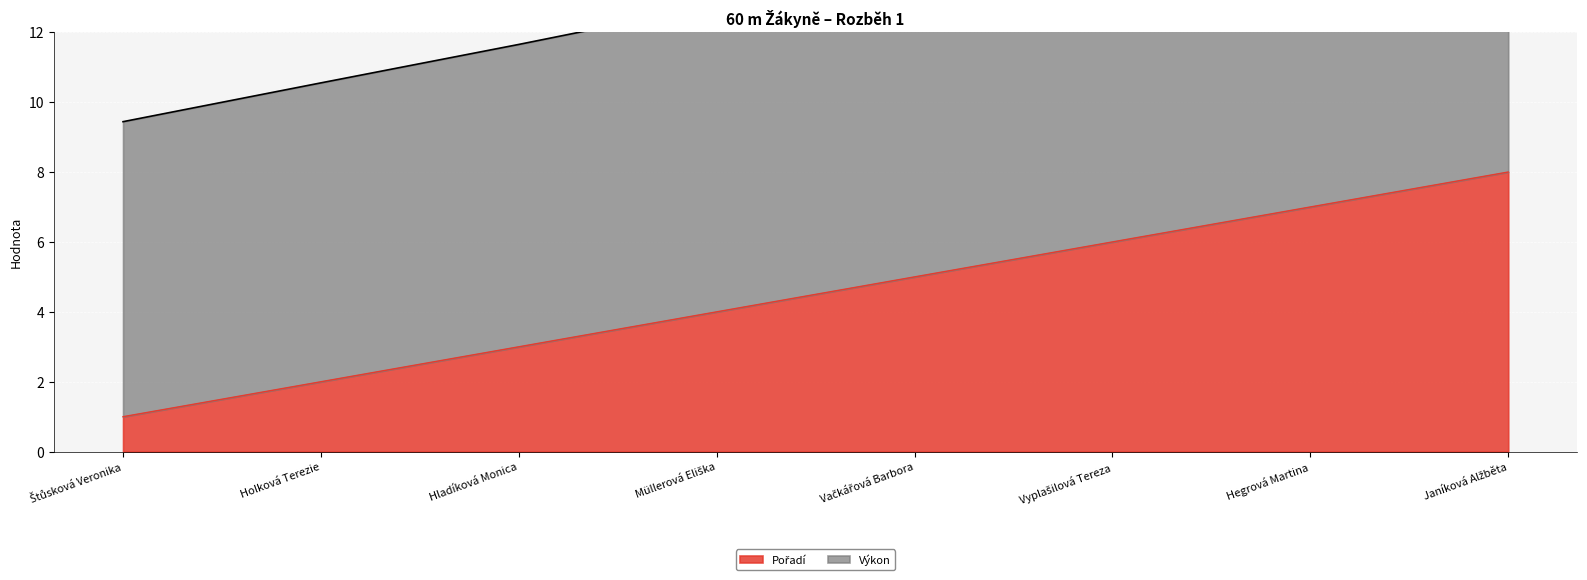

List the labels in order of value, largest first.

Janíková Alžběta, Hegrová Martina, Vyplašilová Tereza, Vačkářová Barbora, Müllerová Eliška, Hladíková Monica, Holková Terezie, Štůsková Veronika